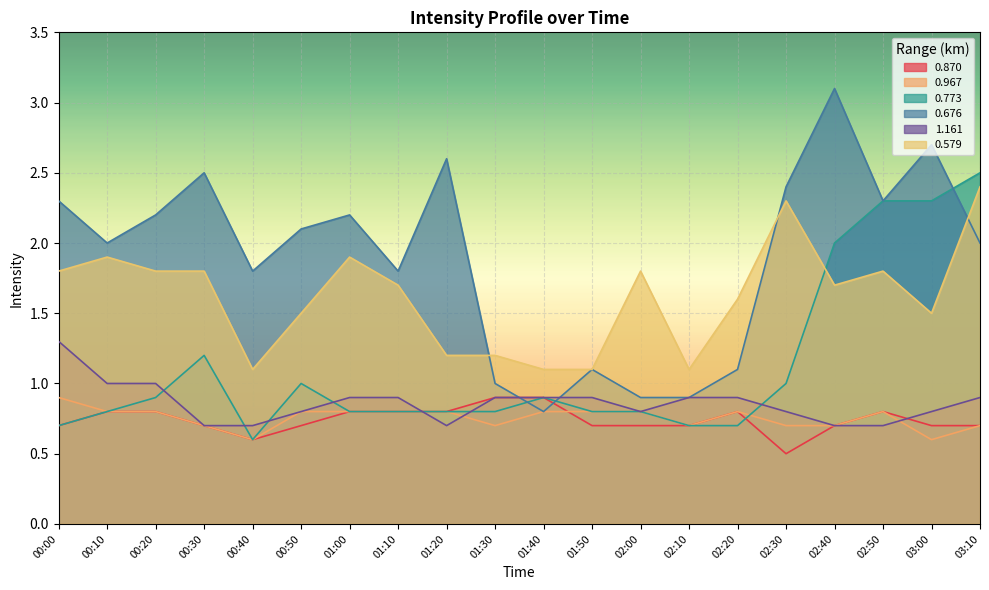

What value does the 1.161 series have at 00:20?

1.0